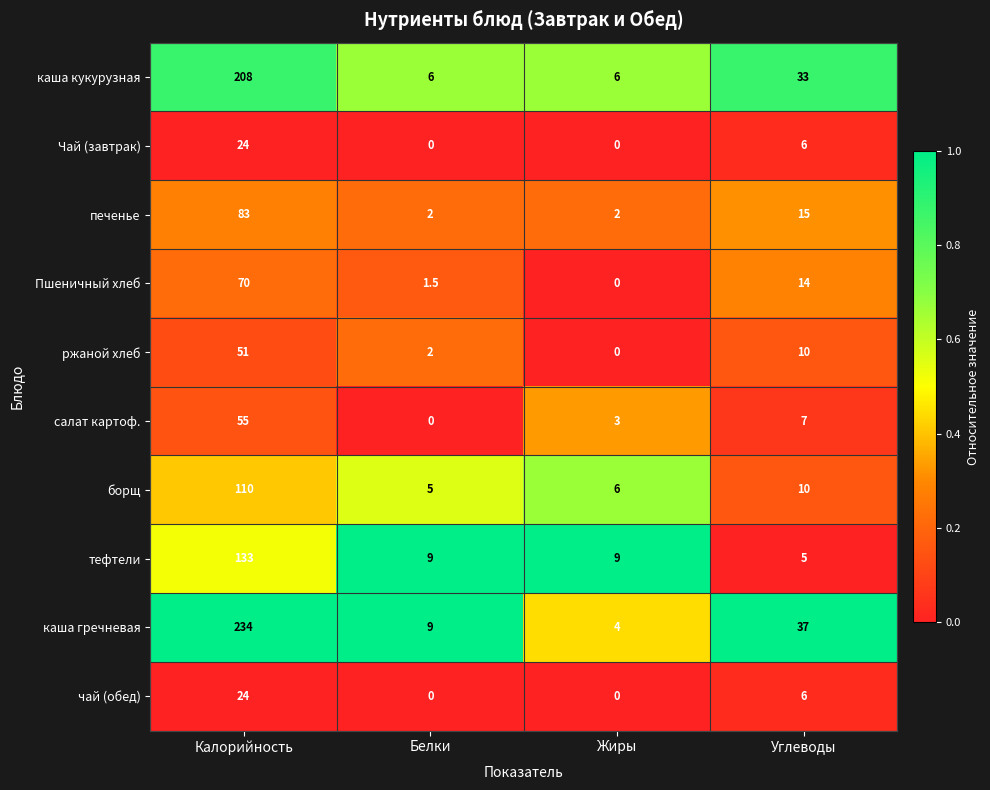

Which series changed the most between Белки and Углеводы?

каша гречневая